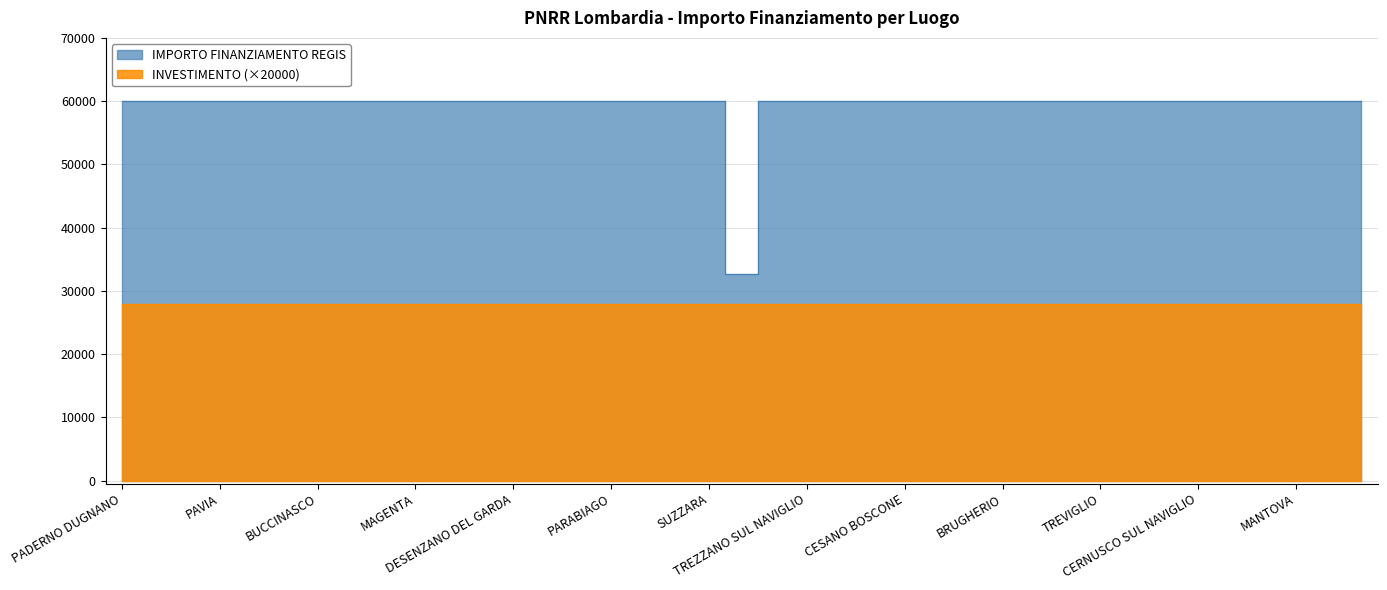

Does the chart display data point markers on the line(s)?

No